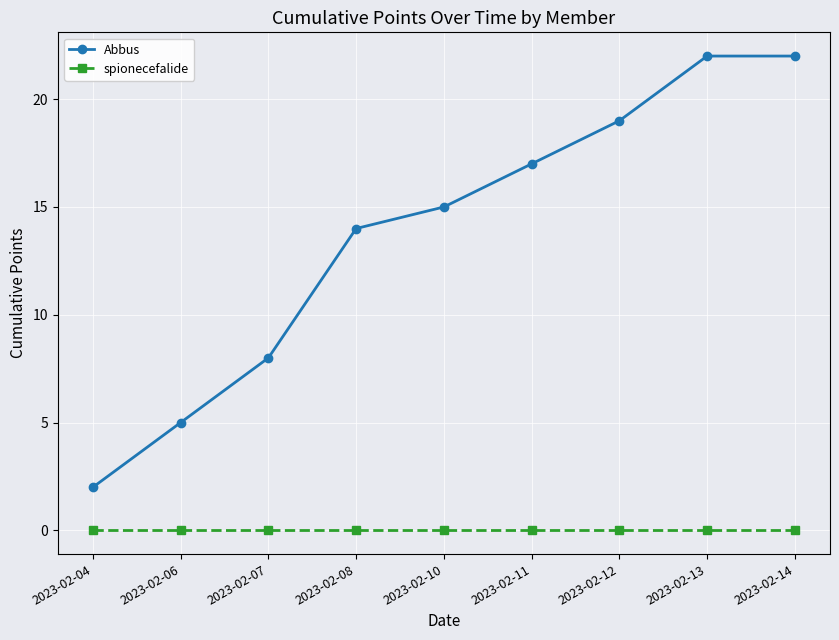

How many data points does each series have?

9